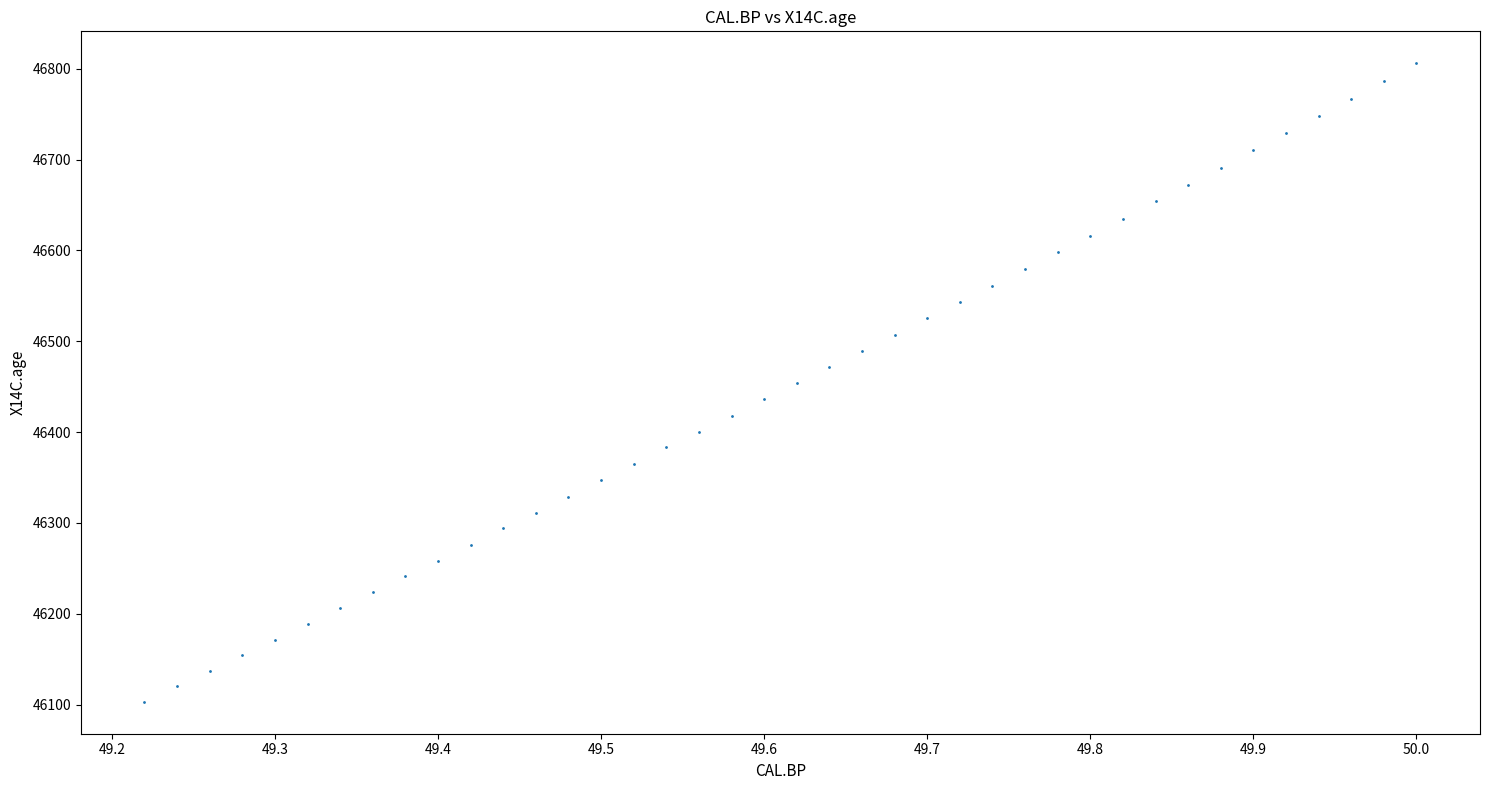

What is the range of Y values (max minus min)?

703